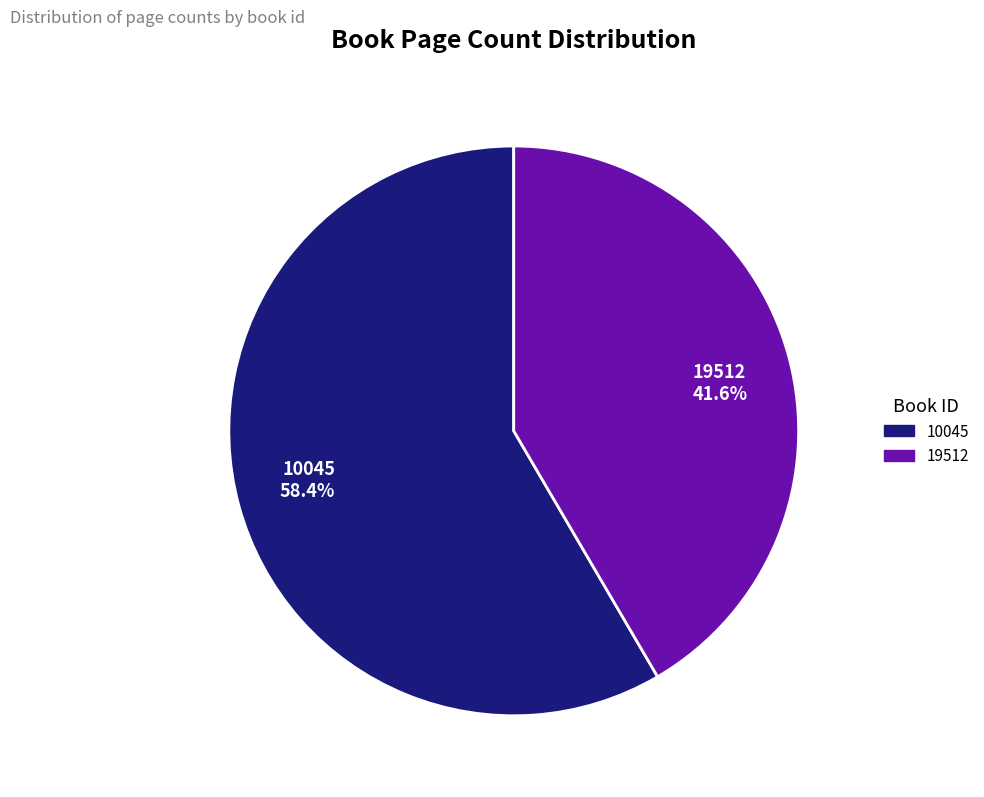

Rank the categories by value from lowest to highest.

19512, 10045